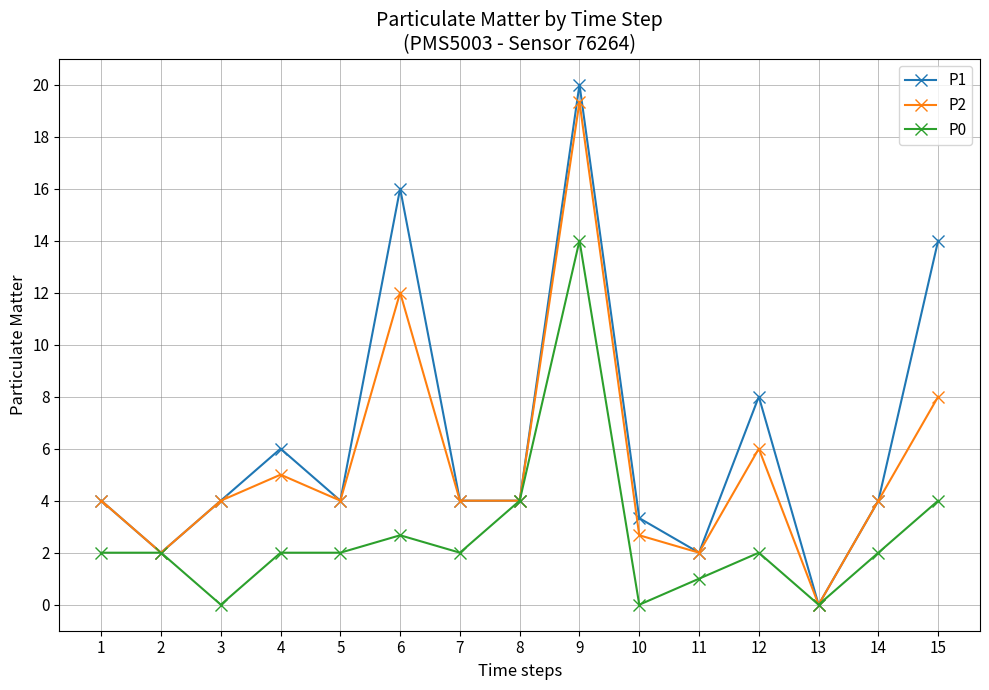

What is the total value across all series at 6?

30.7